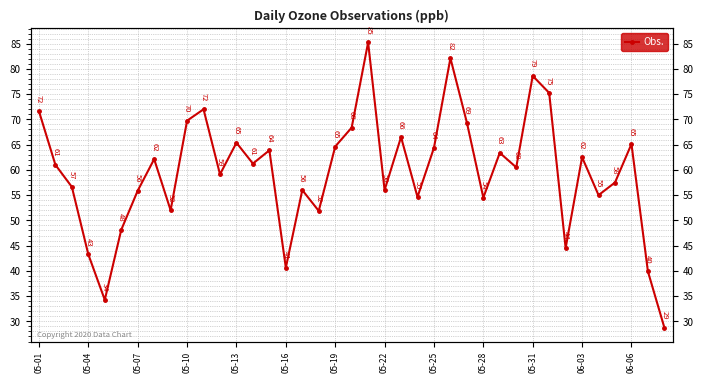

Between 05-28 and 05-25, which is larger?

05-25